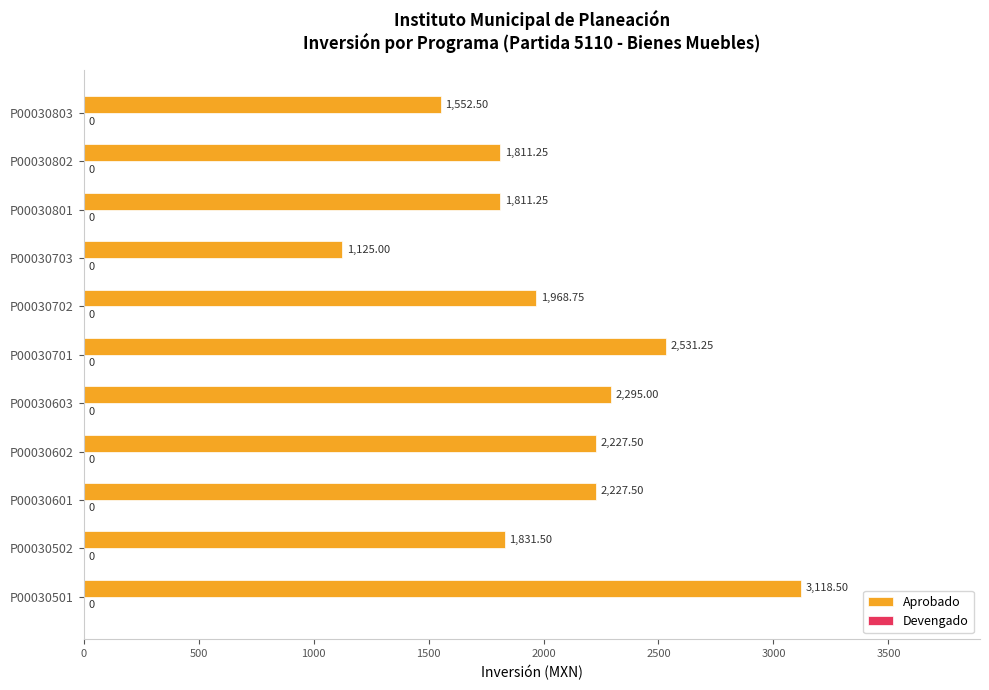

Between P00030701 and P00030801, which is larger?

P00030701